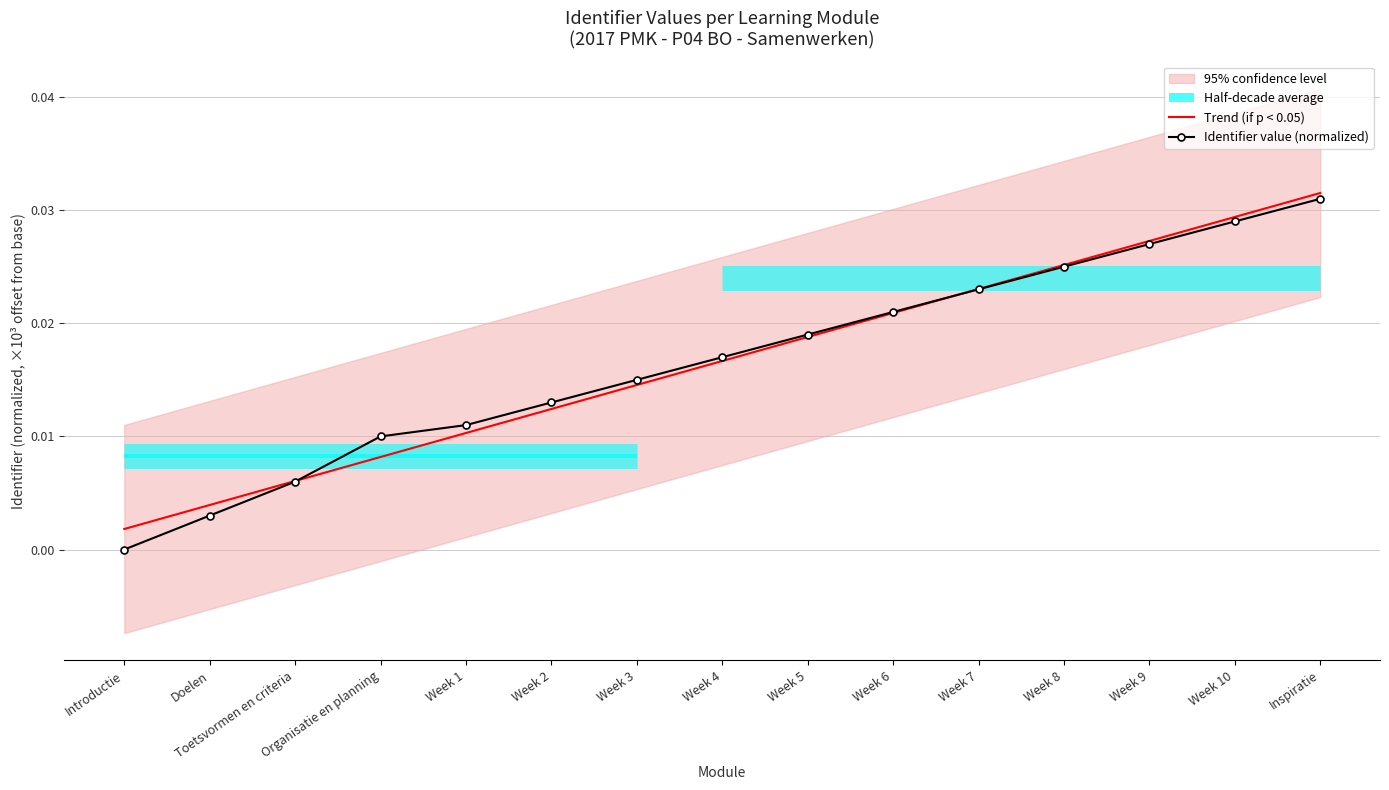

The value of Trend (if p < 0.05) at Week 9 is 0.0. True or false?

False